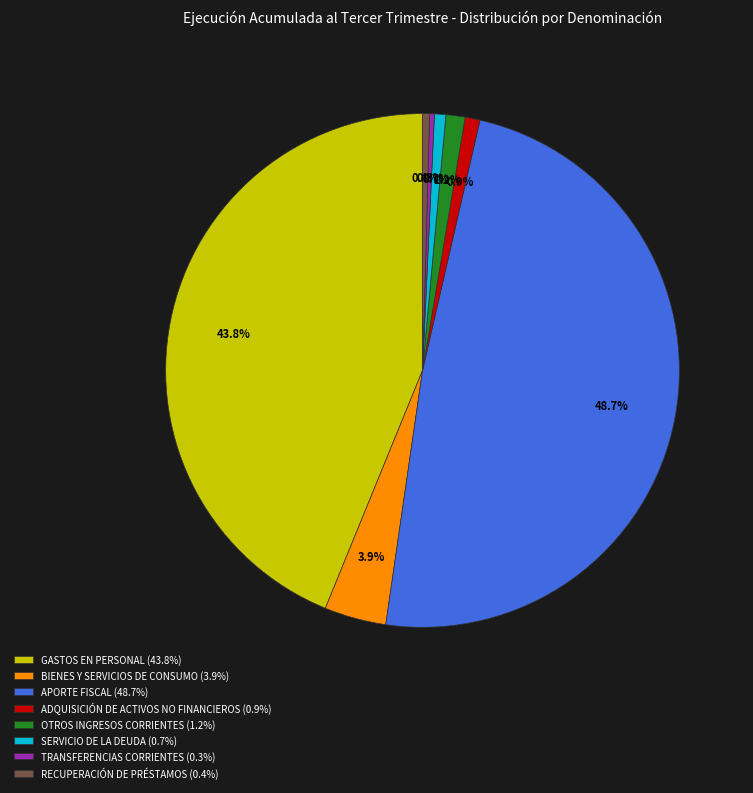

The OTROS INGRESOS CORRIENTES slice represents 1% of the pie. True or false?

True